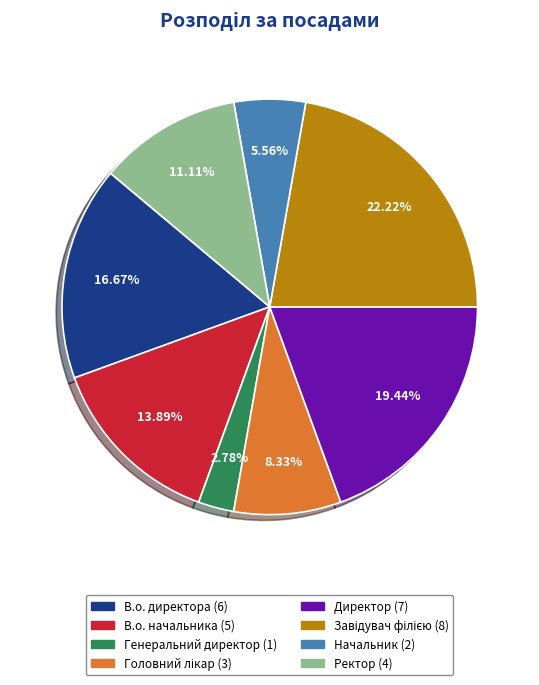

Which has a higher value, Начальник or Генеральний директор?

Начальник